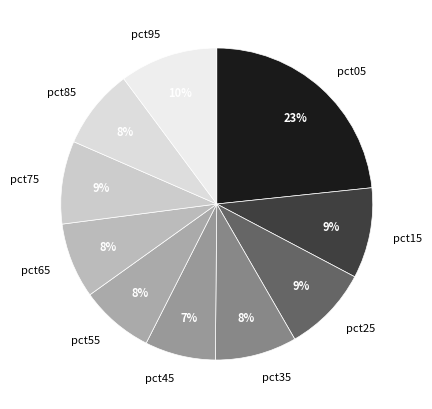

To the nearest percent, what is the difference between the pct45 and pct15 slice percentages?

2%